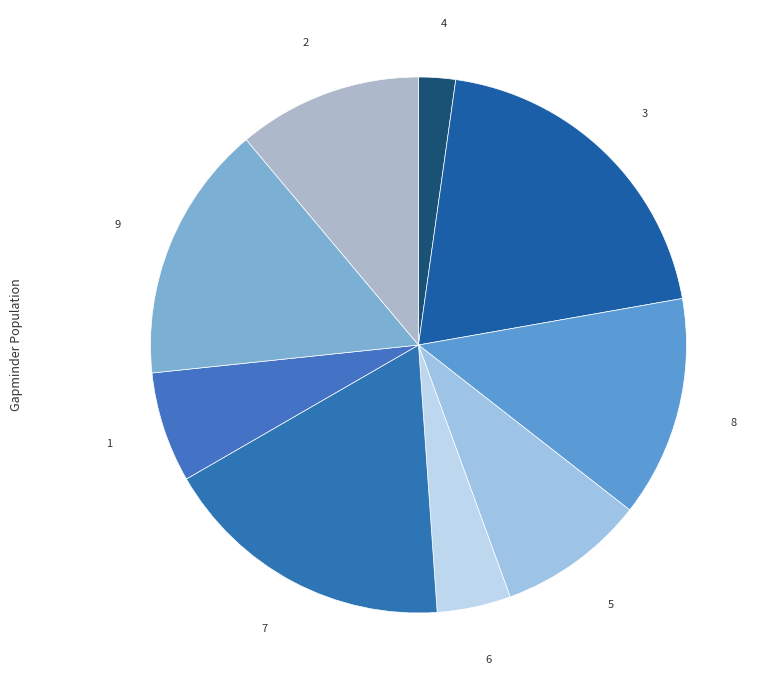

How many segments does this pie chart have?

9